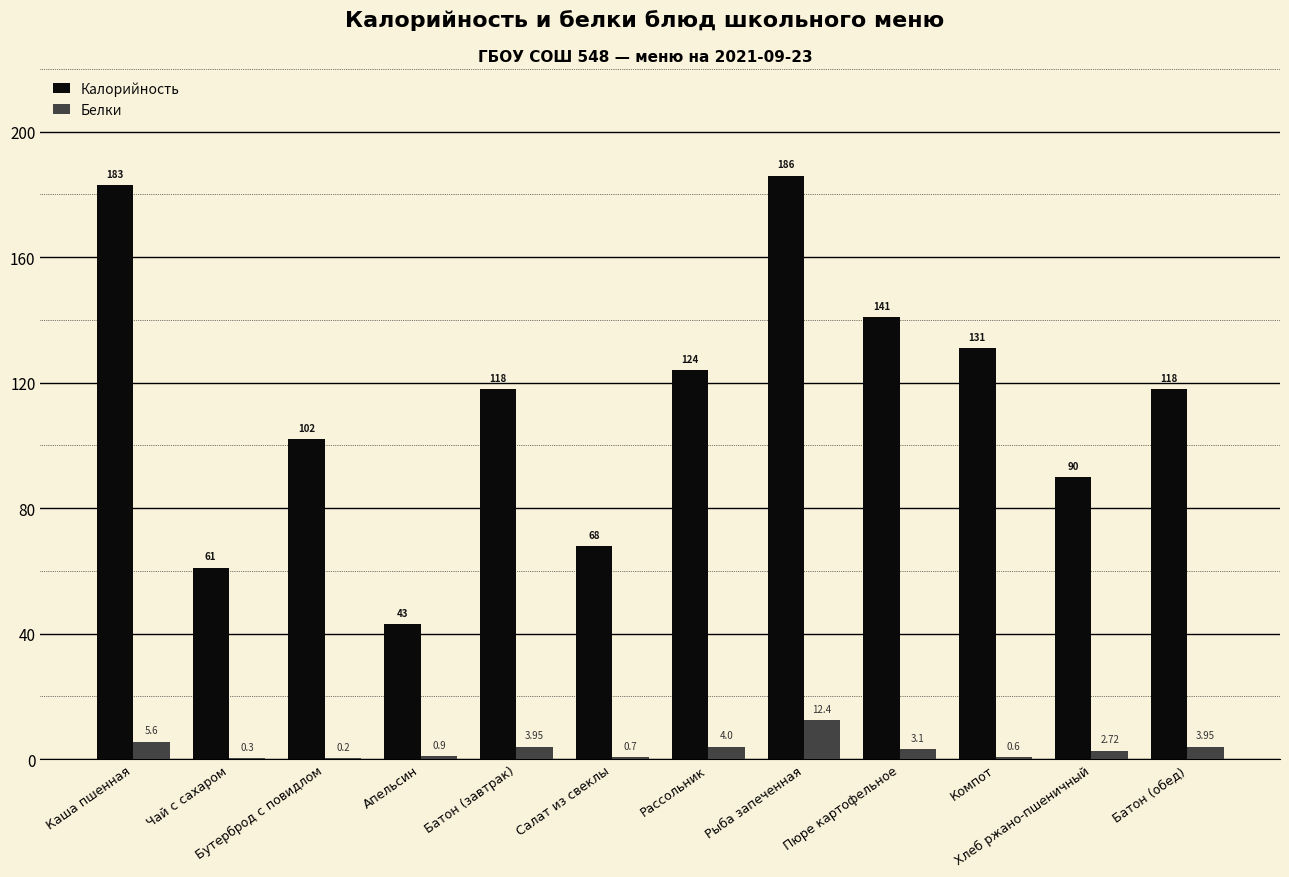

Which series has the widest spread of values?

Калорийность